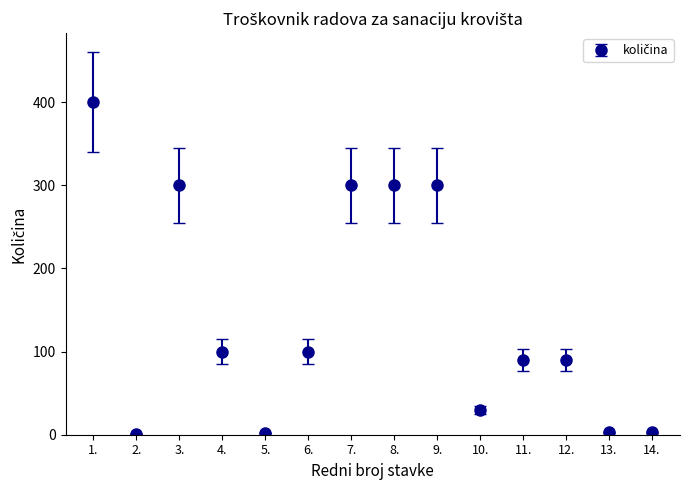

What position from the left is 4.?

4